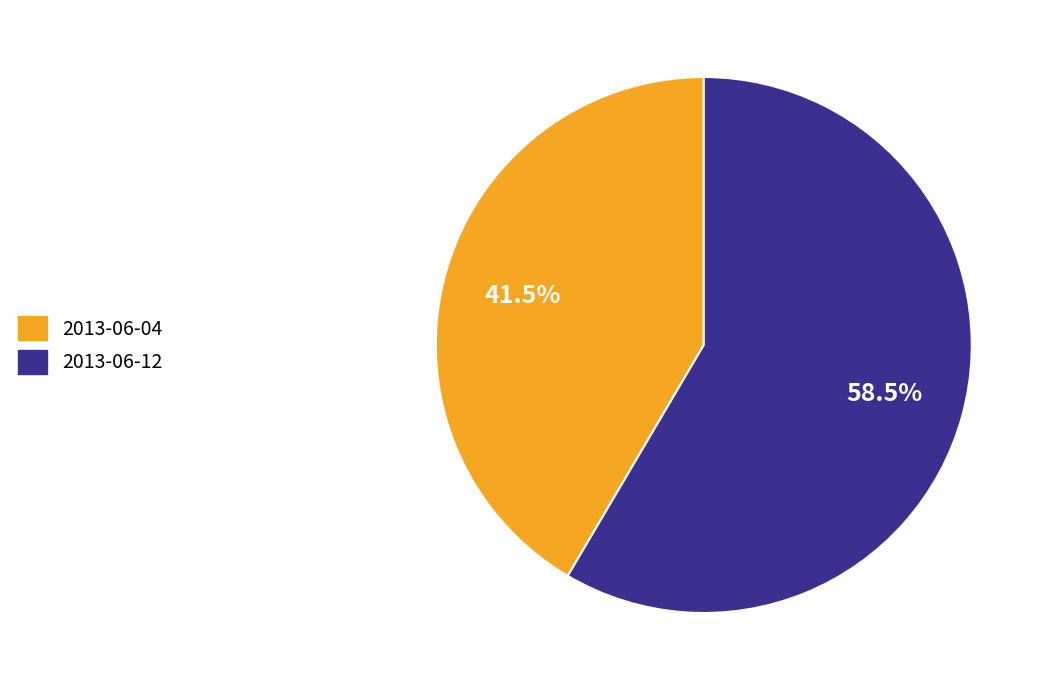

What is the ratio of the value at 2013-06-12 to the value at 2013-06-04?

1.4